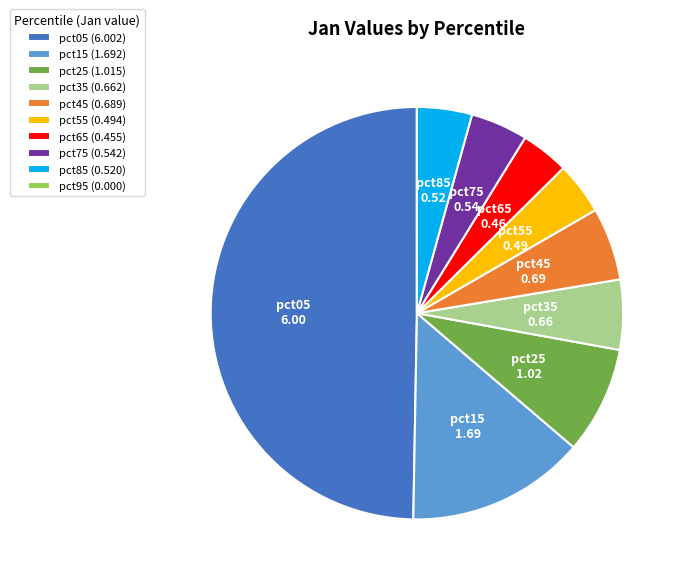

Does pct15 (1.692) account for over 50% of the chart?

No